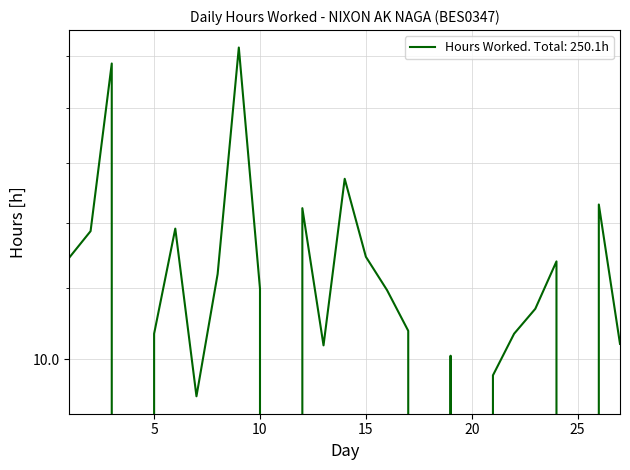

How many values are above zero?

22